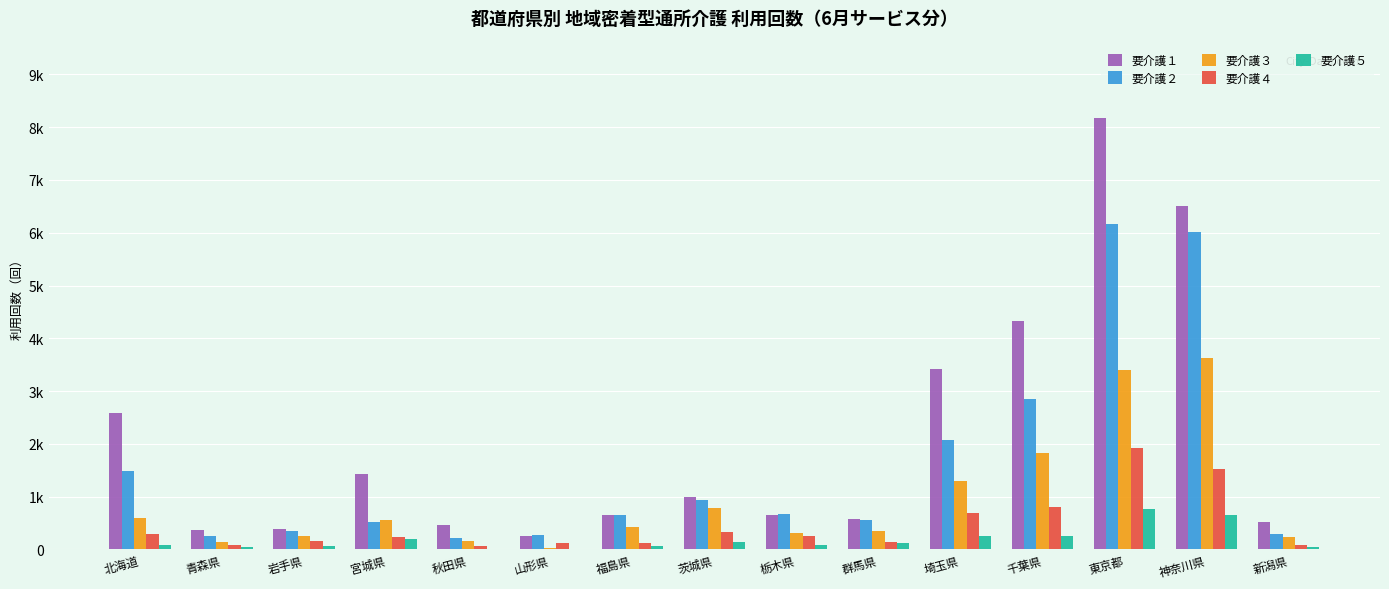

Which category has the highest value in the 要介護５ series?

東京都